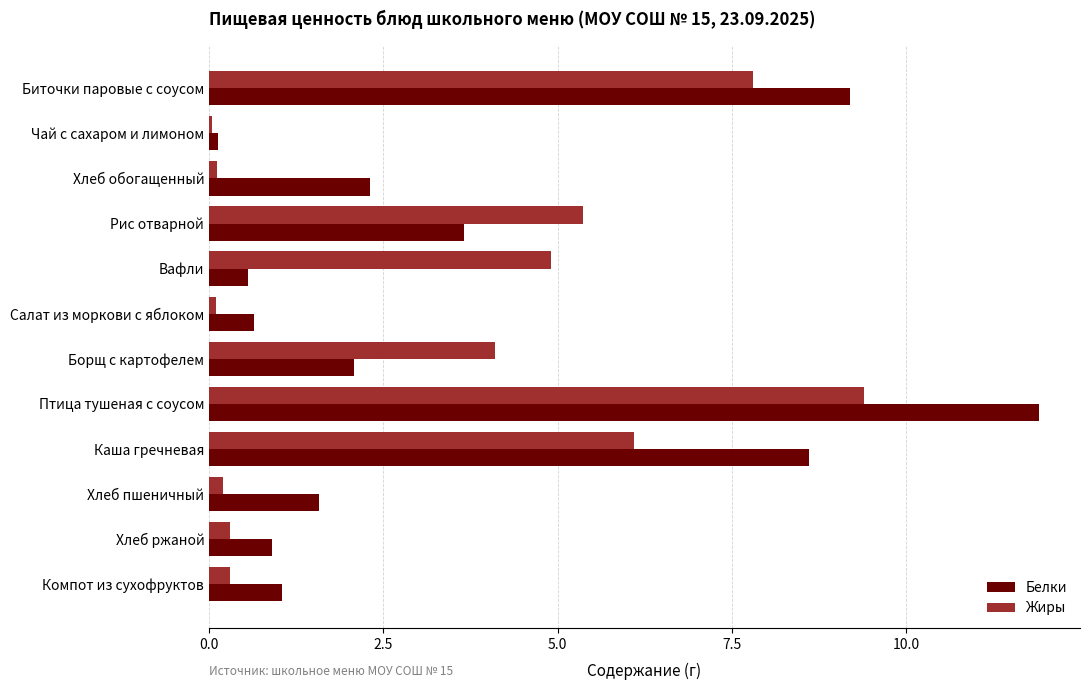

What value does the Белки series have at Компот из сухофруктов?

1.0